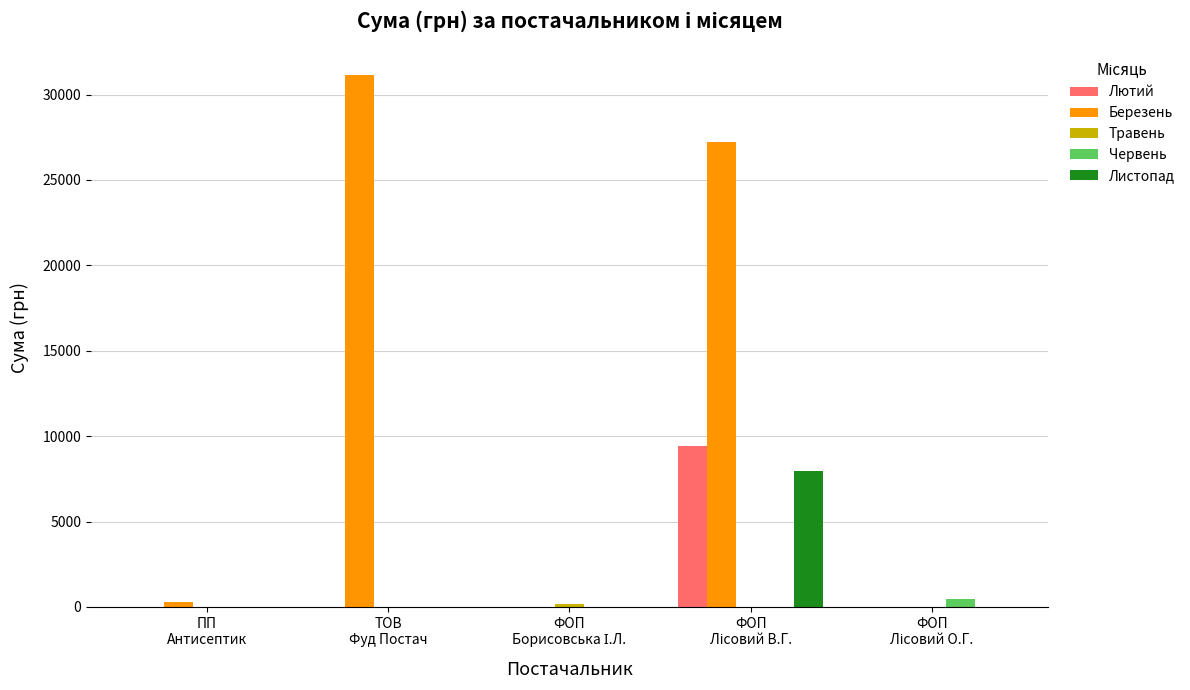

What is the sum of all Лютий values?

9402.1